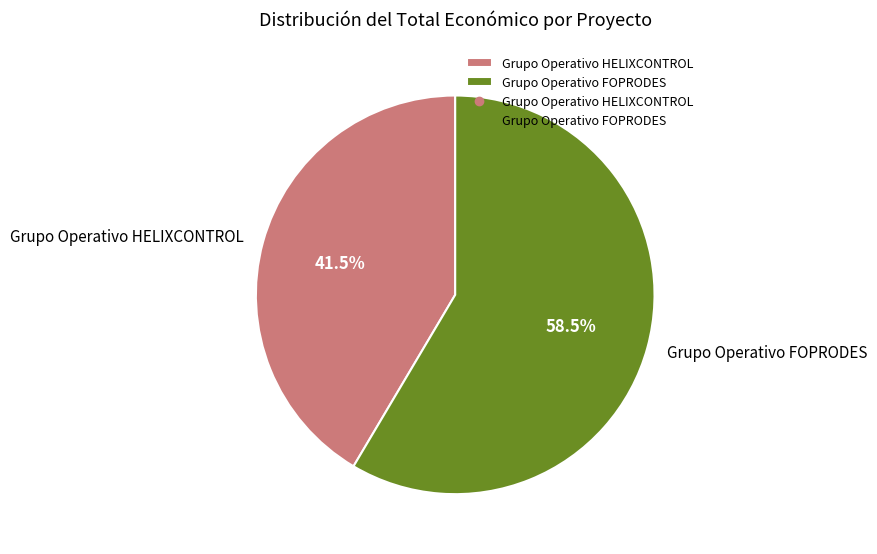

What is the ratio of the value at Grupo Operativo FOPRODES to the value at Grupo Operativo HELIXCONTROL?

1.4